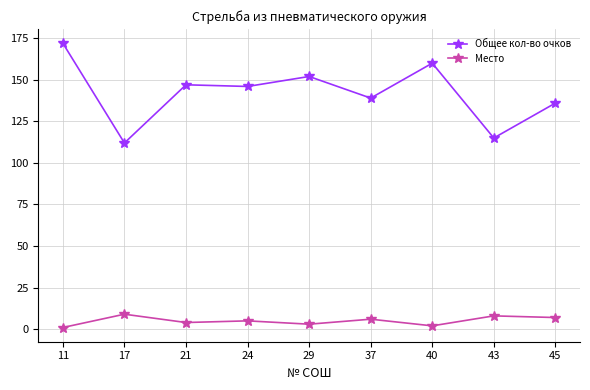

Reading left to right, transcribe all the data shown in this chart.

Общее кол-во очков: 172	112	147	146	152	139	160	115	136
Место: 1	9	4	5	3	6	2	8	7